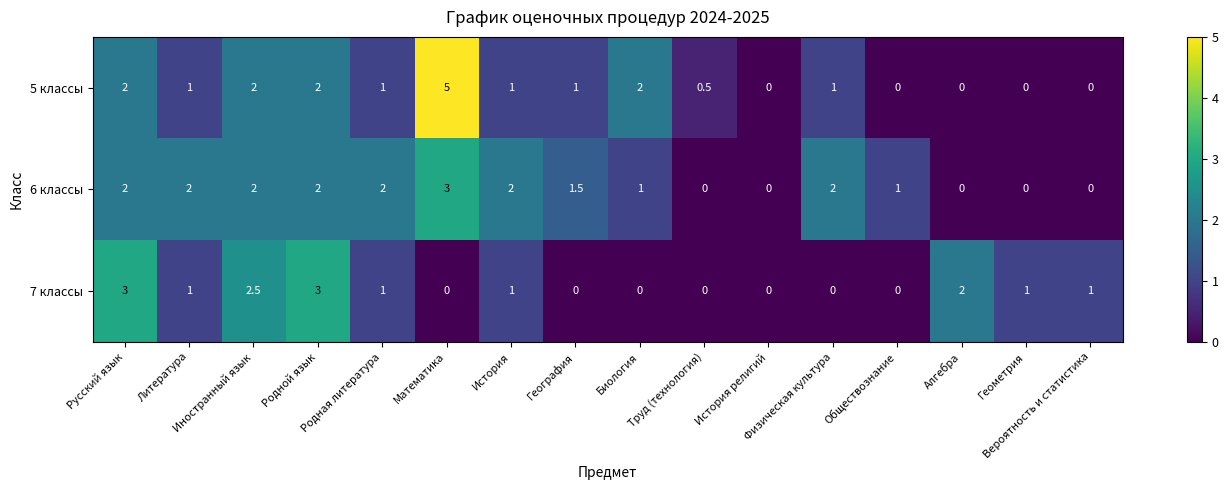

How many 6 классы values are between 0 and 2?

15